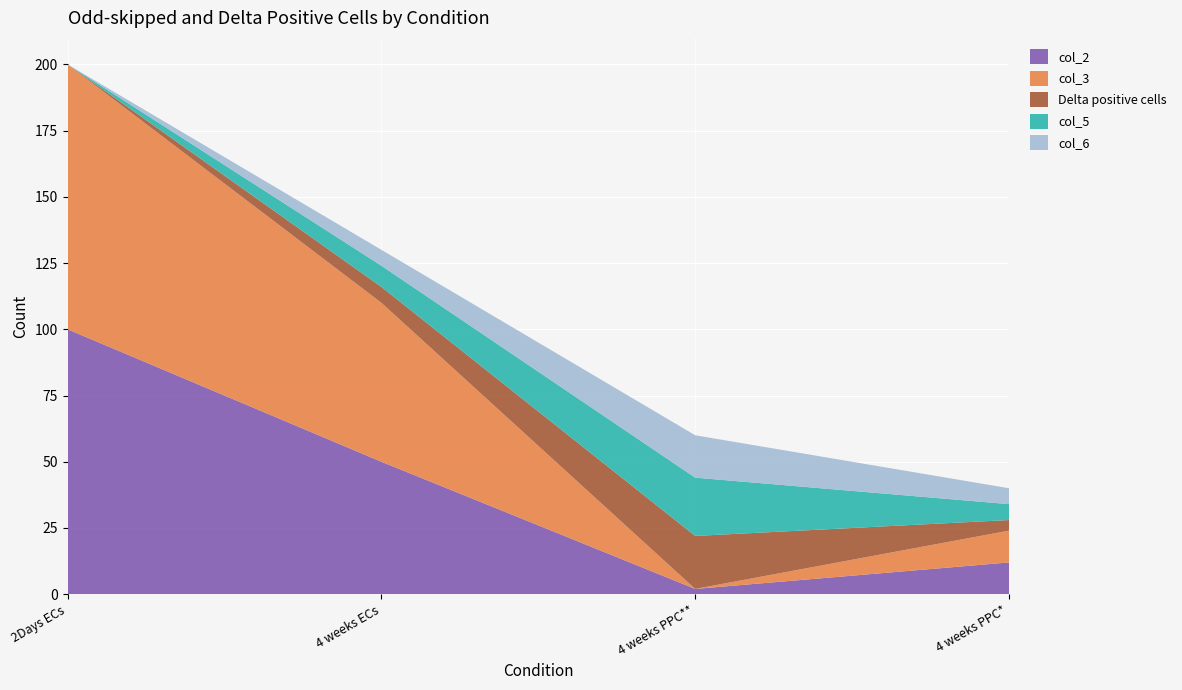

Reading left to right, extract all data points from this chart.

col_2: 100	50	2	12
col_3: 100	60	0	12
Delta positive cells: 0	6	20	4
col_5: 0	8	22	6
col_6: 0	6	16	6